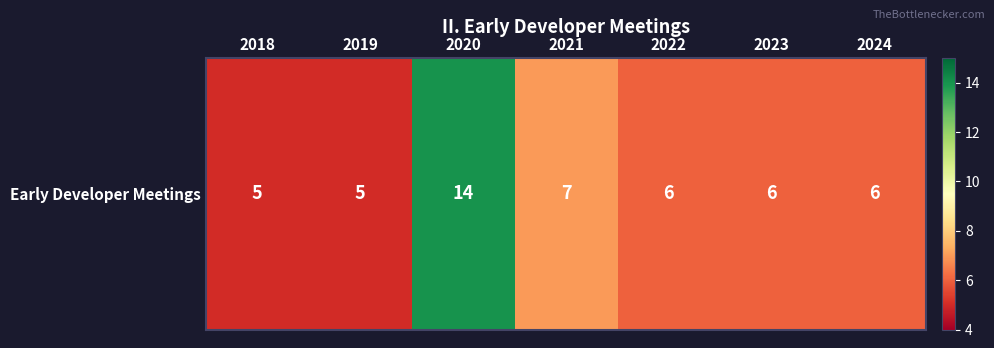

Which label corresponds to the smallest value in the chart?

2018